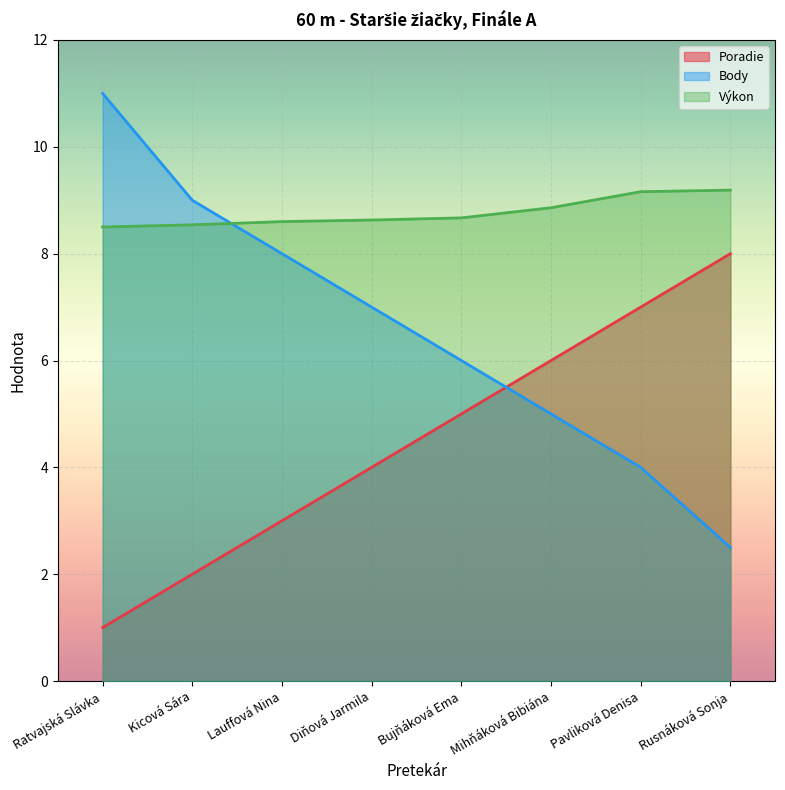

Reading left to right, transcribe all the data shown in this chart.

Poradie: 1.0	2.0	3.0	4.0	5.0	6.0	7.0	8.0
Body: 11.0	9.0	8.0	7.0	6.0	5.0	4.0	2.5
Výkon: 8.5	8.5	8.6	8.6	8.7	8.9	9.2	9.2